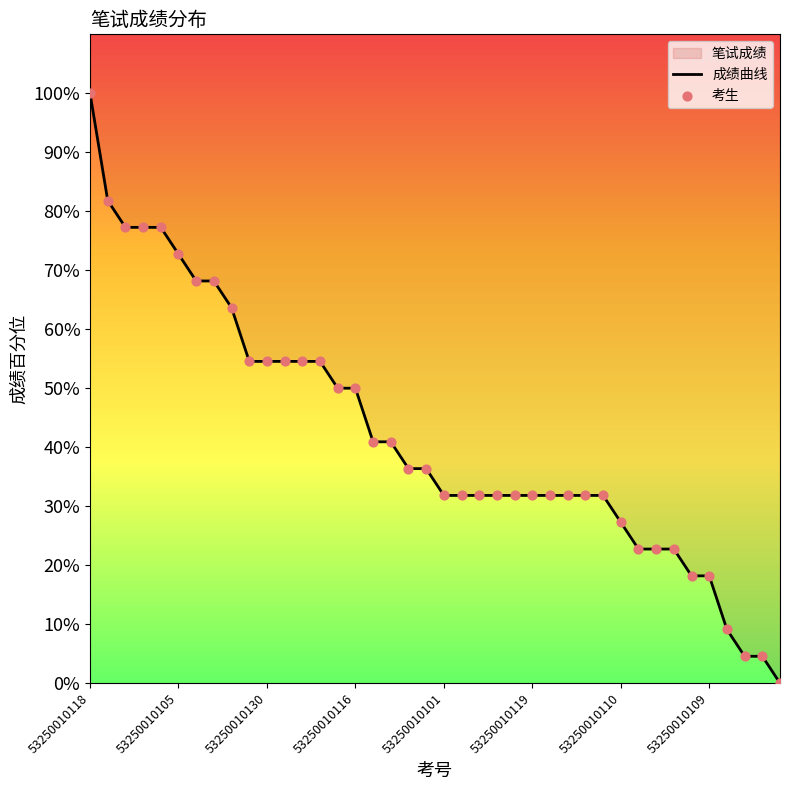

Is the value of 成绩曲线 at 53250010130 greater than the value of 考生 at 15?

Yes